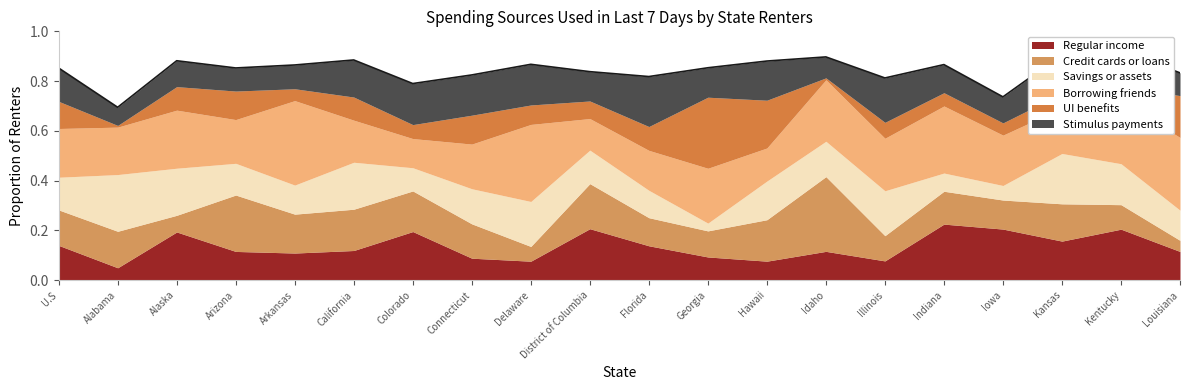

In Borrowing friends, how many points are higher than both neighbors (excluding endpoints)?

6